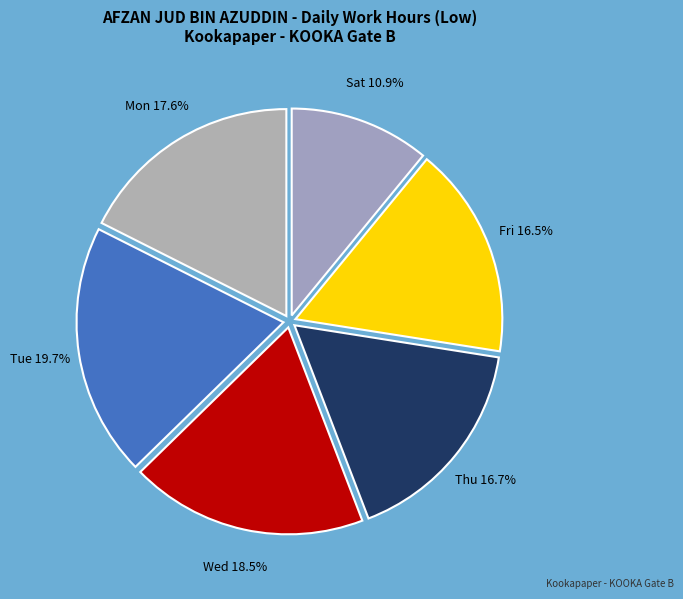

Between Fri and Sat, which is larger?

Fri